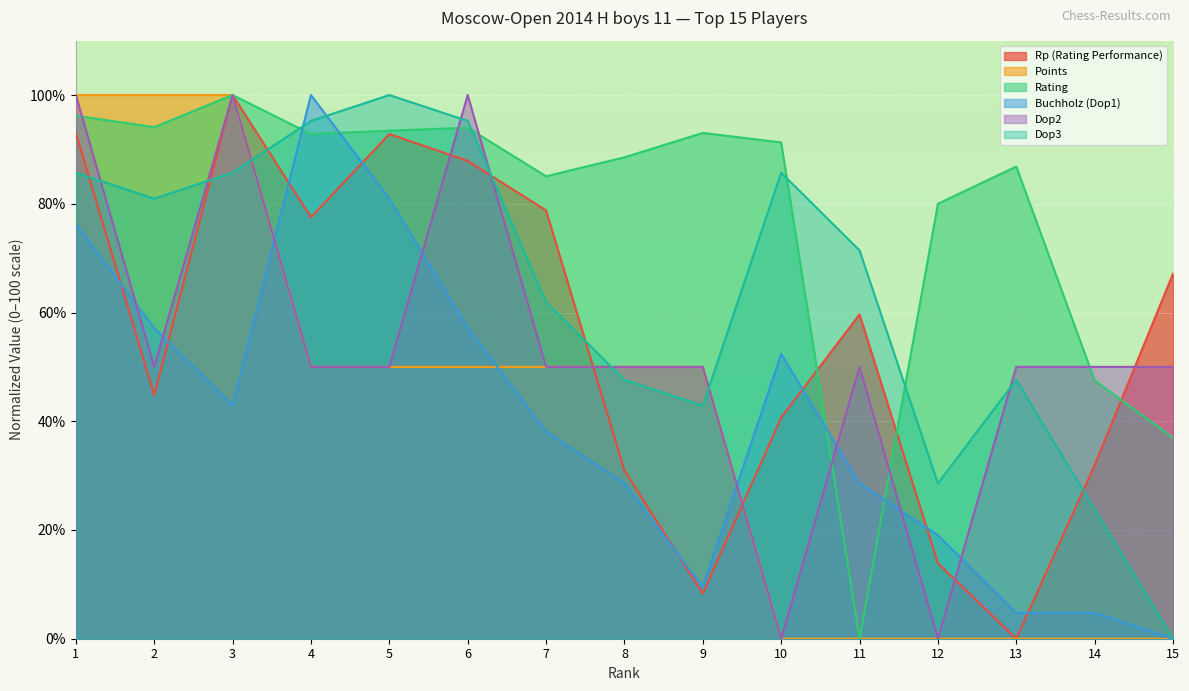

What is the value of the Points point at the 2nd from the left?

100.0